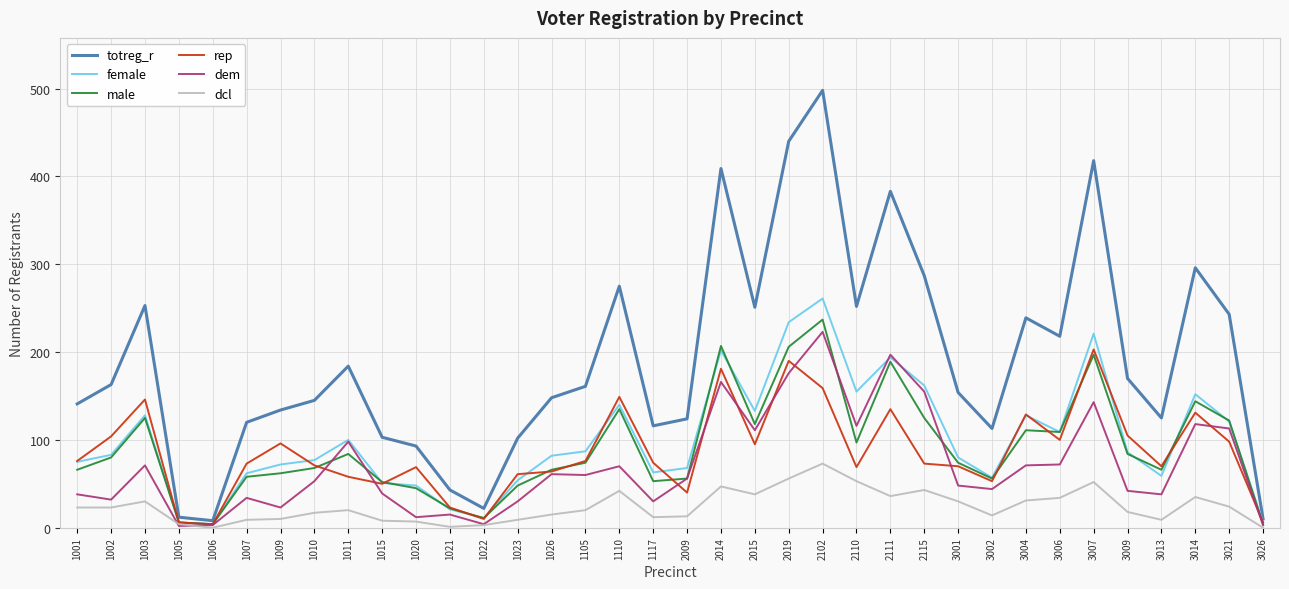

Is the value of dem at 1022 greater than the value of rep at 2009?

No